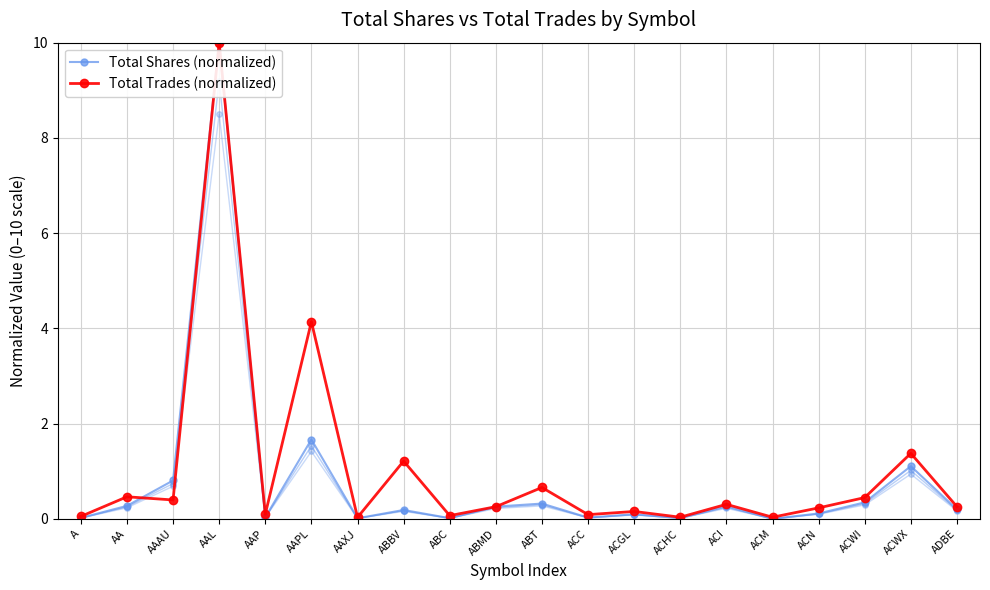

What is the sum of the Total Trades (normalized) values at AA and ACM?

0.5